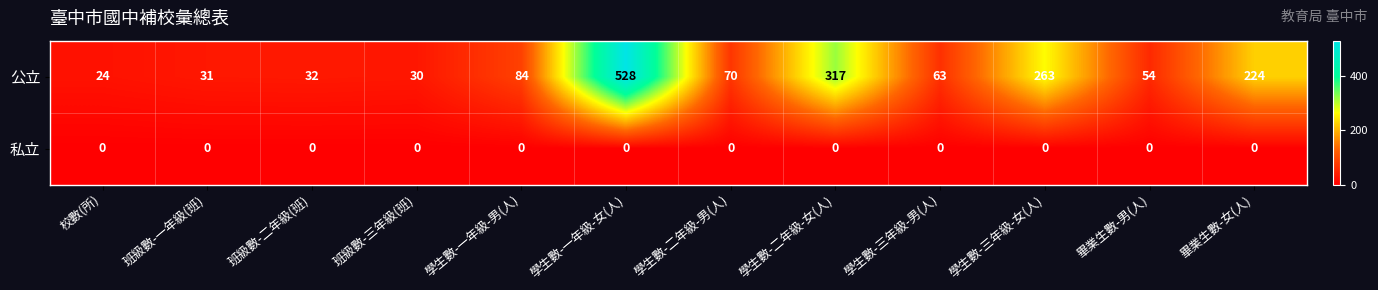

Reading left to right, what are all the values shown in this chart?

公立: 校數(所)=24	班級數-一年級(班)=31	班級數-二年級(班)=32	班級數-三年級(班)=30	學生數-一年級-男(人)=84	學生數-一年級-女(人)=528	學生數-二年級-男(人)=70	學生數-二年級-女(人)=317	學生數-三年級-男(人)=63	學生數-三年級-女(人)=263	畢業生數-男(人)=54	畢業生數-女(人)=224
私立: 校數(所)=0	班級數-一年級(班)=0	班級數-二年級(班)=0	班級數-三年級(班)=0	學生數-一年級-男(人)=0	學生數-一年級-女(人)=0	學生數-二年級-男(人)=0	學生數-二年級-女(人)=0	學生數-三年級-男(人)=0	學生數-三年級-女(人)=0	畢業生數-男(人)=0	畢業生數-女(人)=0